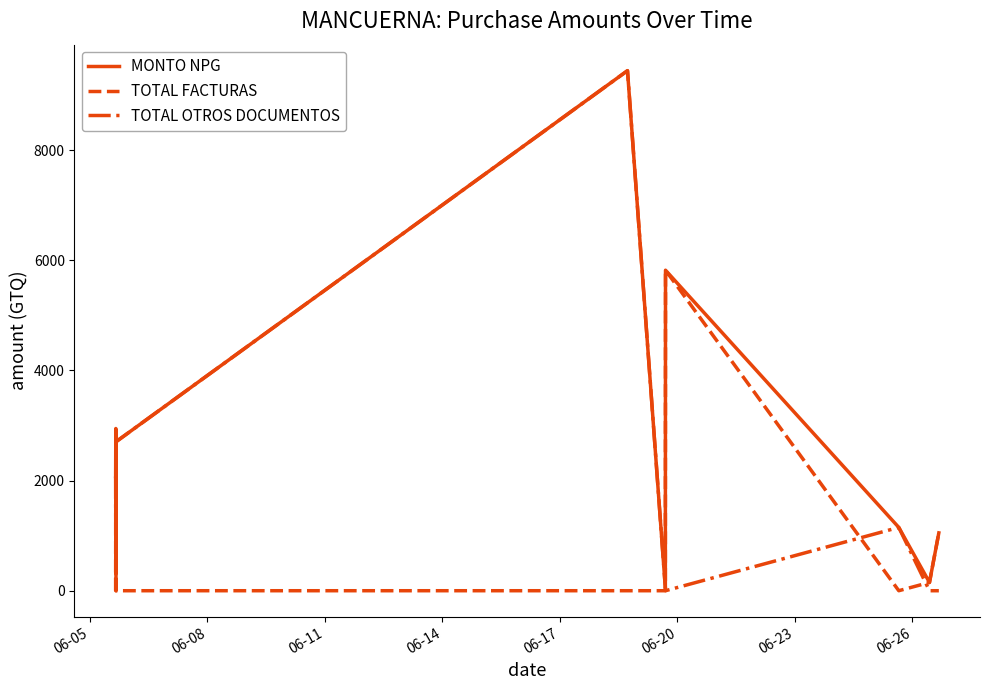

Which series has the largest total across all categories?

MONTO NPG